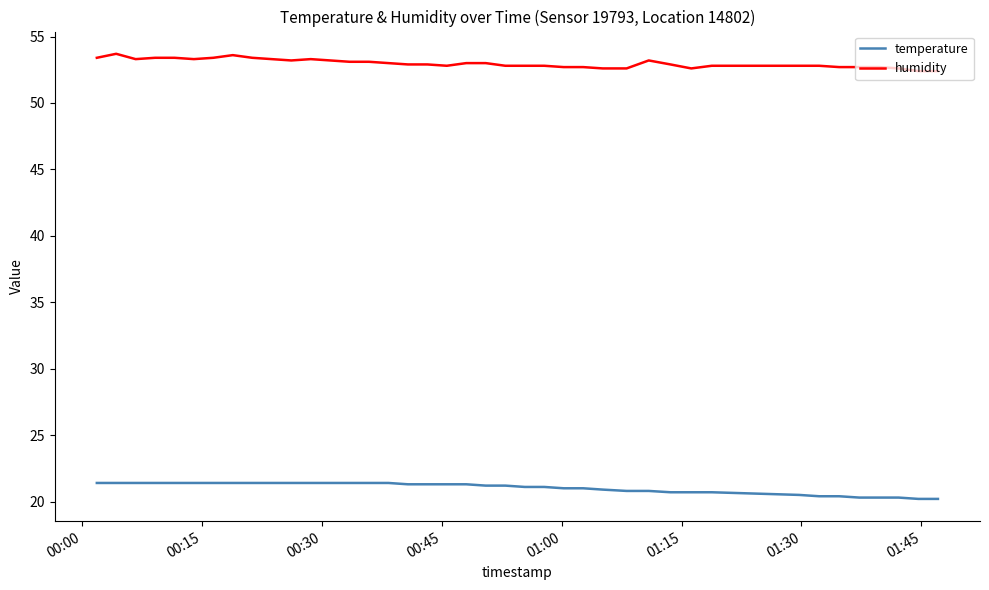

True or false: temperature and humidity cross at least once.

False